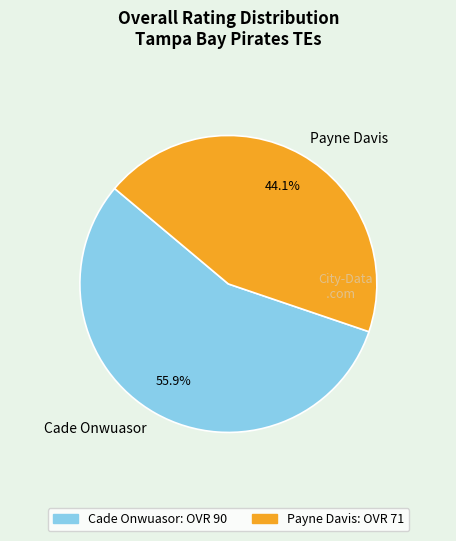

What is the largest slice in the pie chart?

Cade Onwuasor